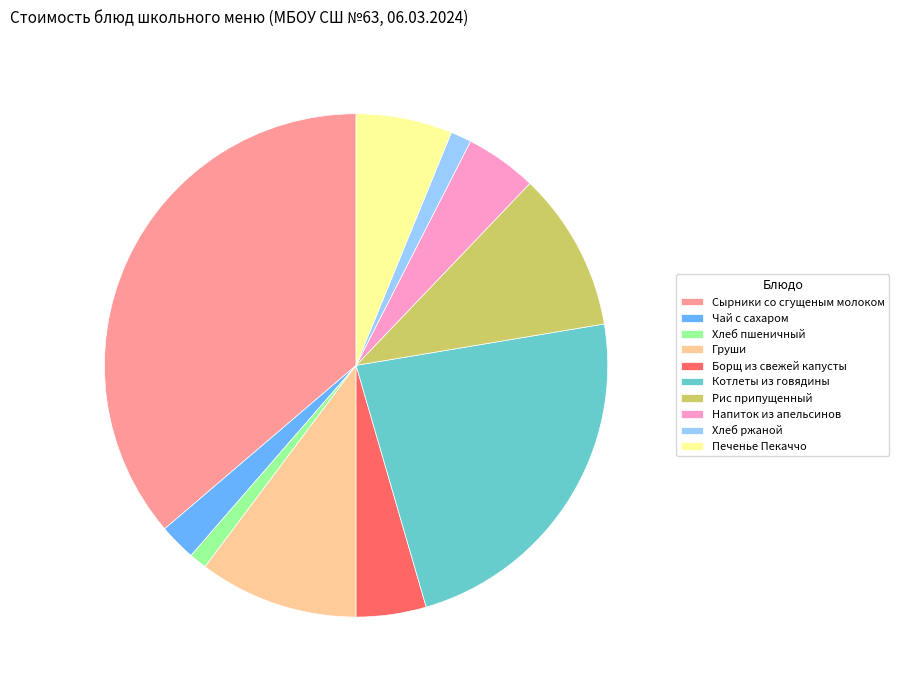

Does any single category account for the majority?

No